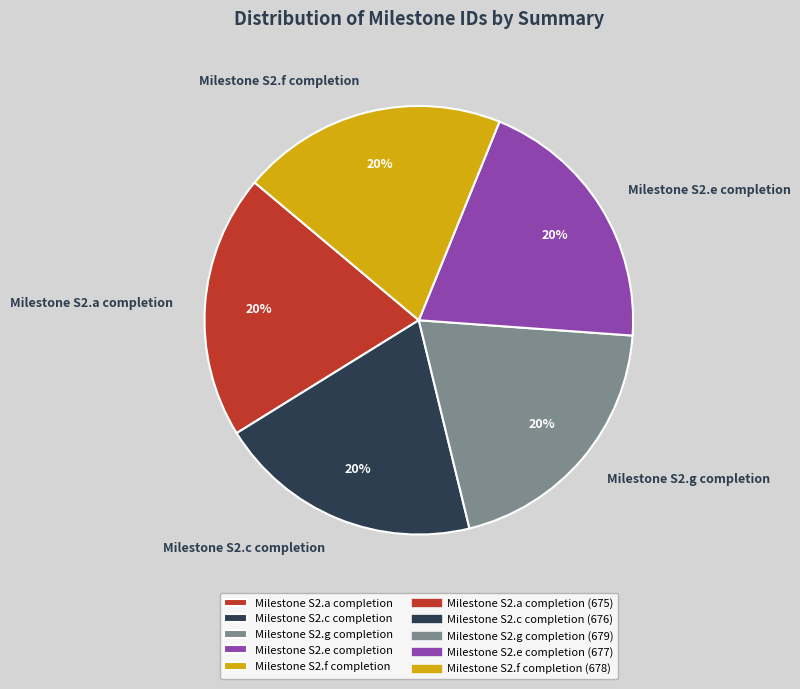

Is it true that Milestone S2.a completion is 20% of the pie?

True